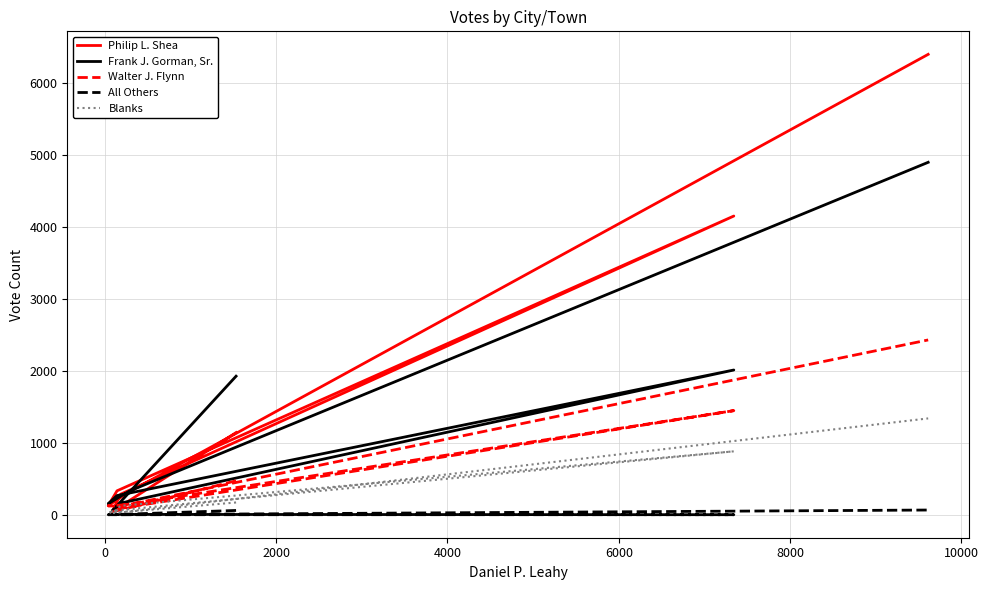

True or false: All Others and Blanks intersect in this chart.

False